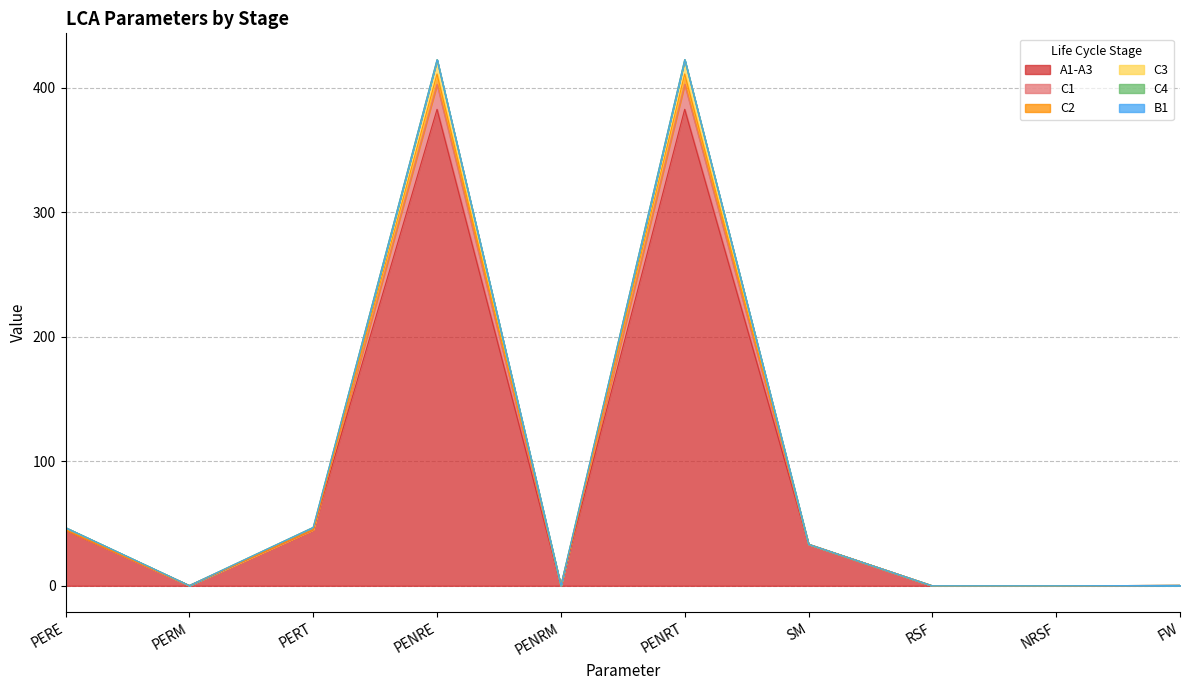

What is the maximum value for A1-A3?

382.6